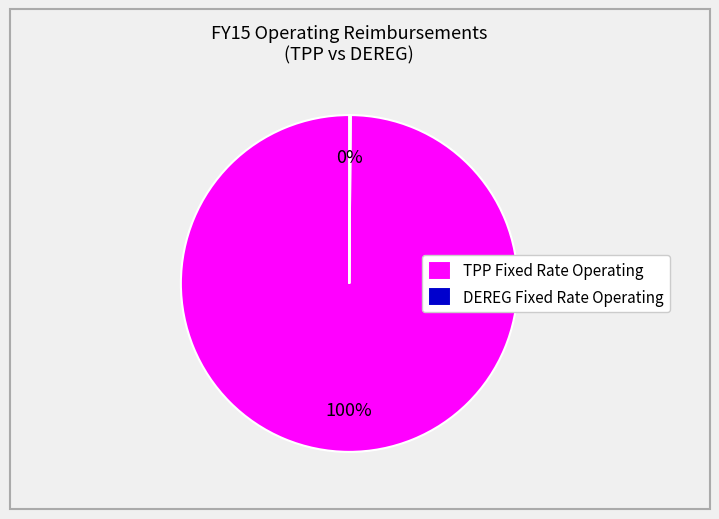

The TPP Fixed Rate Operating slice represents 100% of the pie. True or false?

True